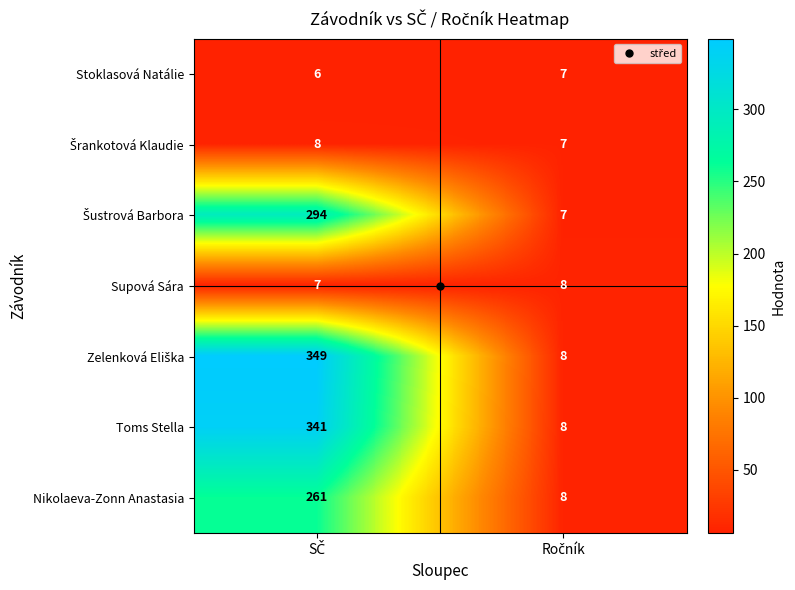

What is the smallest value displayed?

6